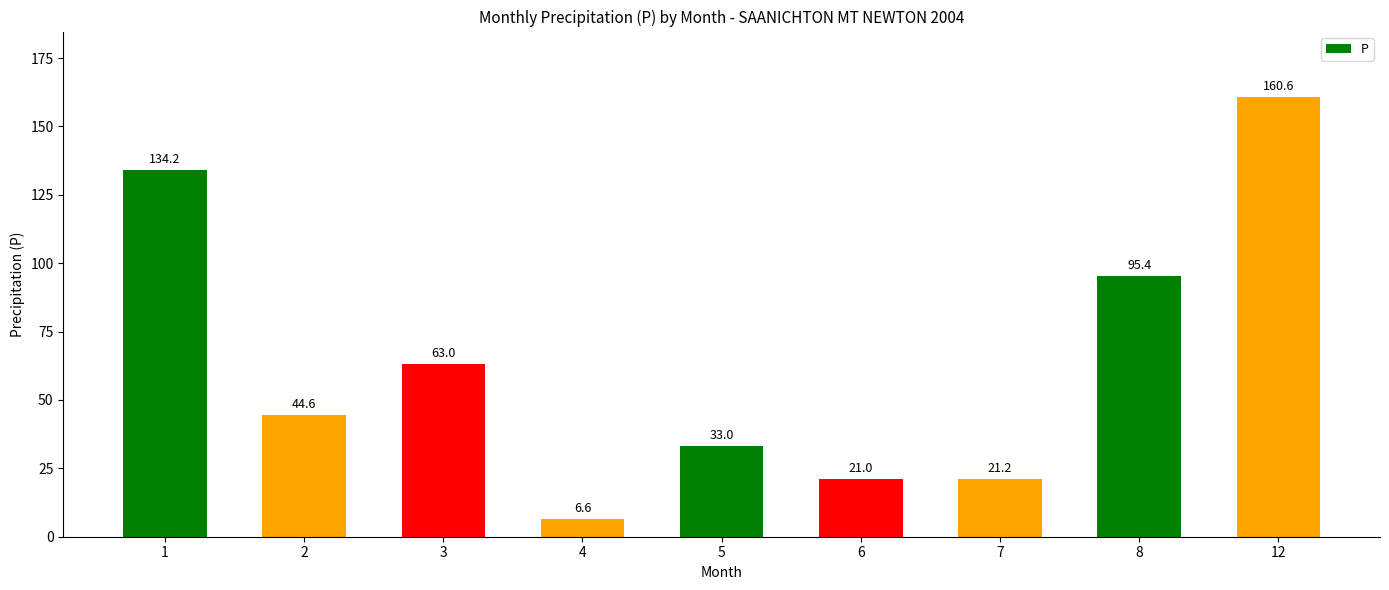

Reading right to left, transcribe all the data shown in this chart.

12=160.6	8=95.4	7=21.2	6=21.0	5=33.0	4=6.6	3=63.0	2=44.6	1=134.2